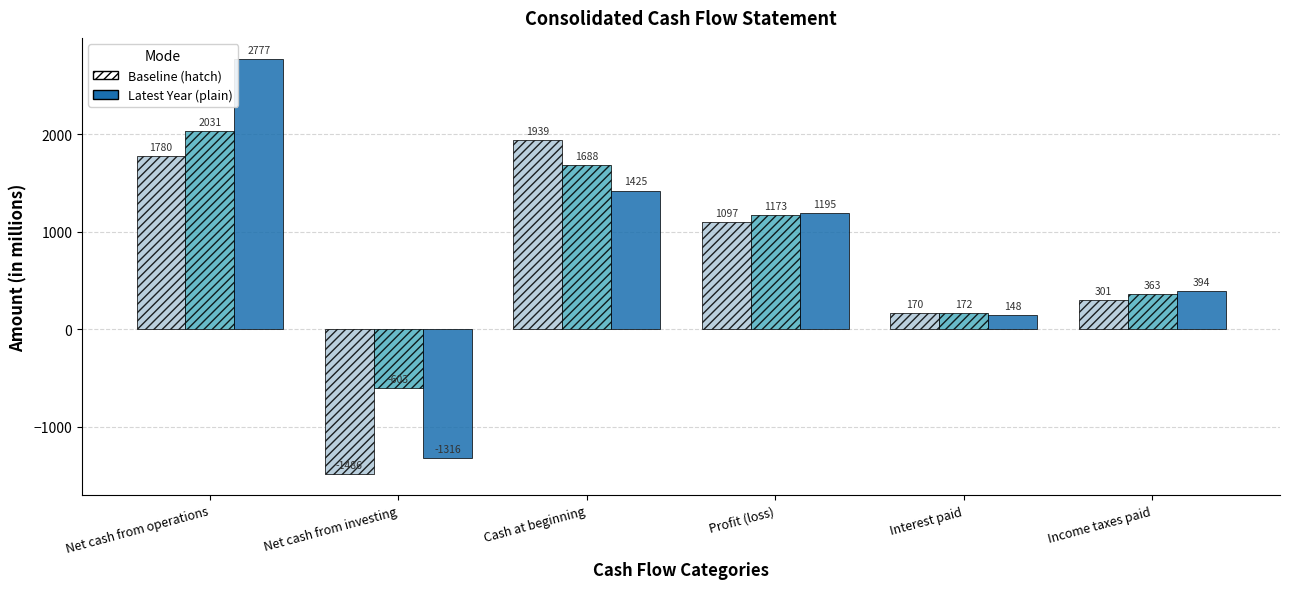

What is the difference between the highest and lowest values at Profit (loss)?

98